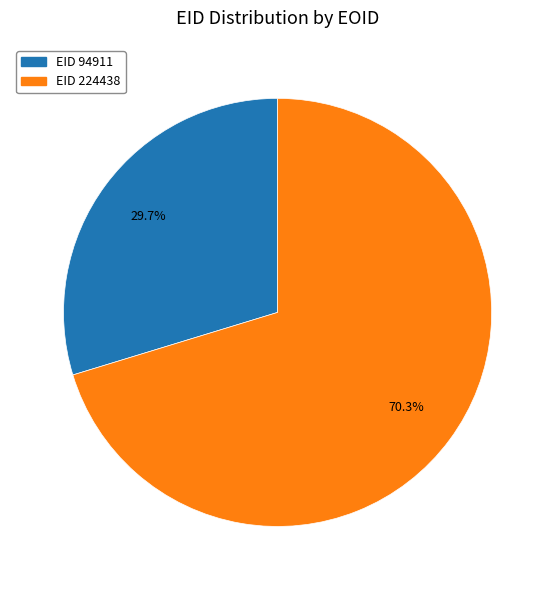

Approximately how many times larger is the value at EID 224438 compared to EID 94911?

2.4